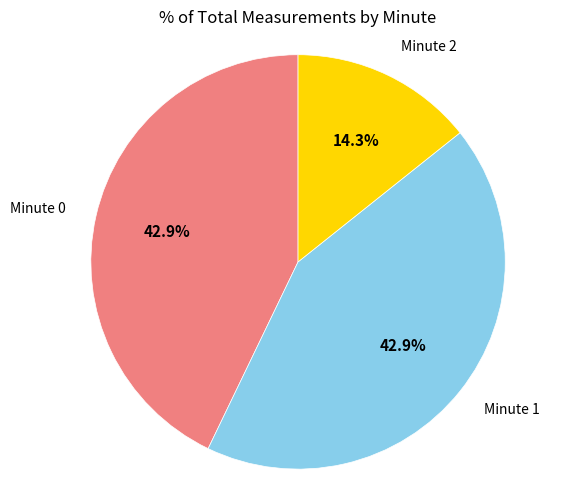

Is there a majority slice in this chart?

No